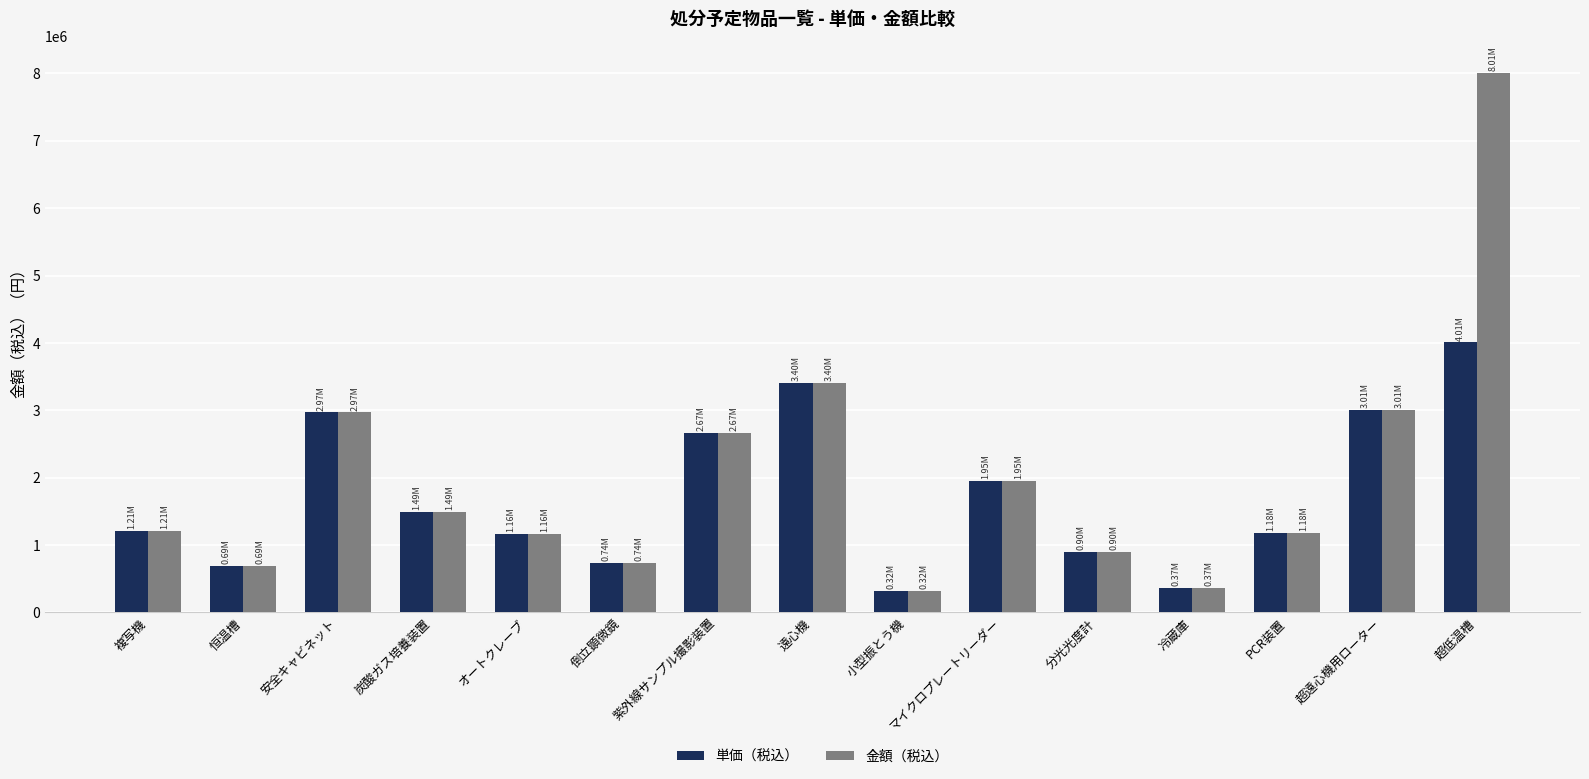

Read the 単価（税込） value at 炭酸ガス培養装置, to the nearest 100.

1490900